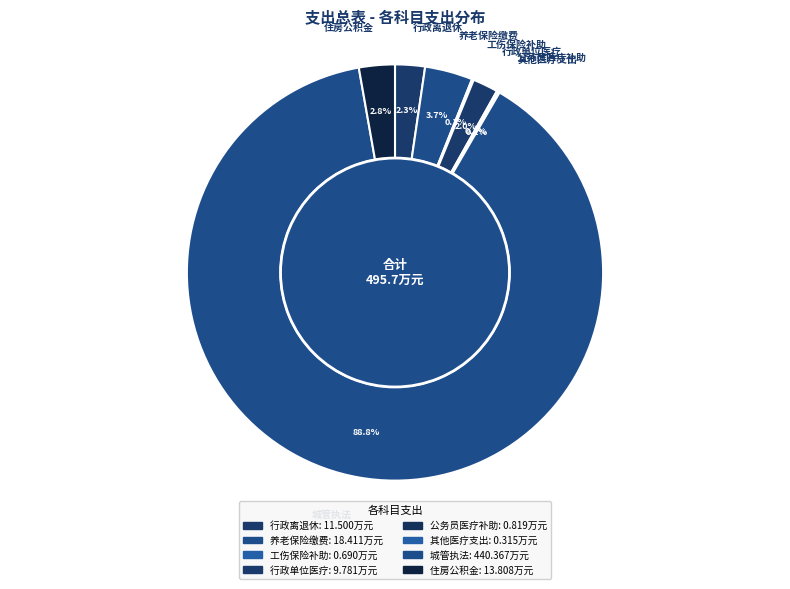

Rank the categories by value from highest to lowest.

城管执法, 机关事业单位基本养老保险缴费支出, 住房公积金, 行政单位离退休, 行政单位医疗, 公务员医疗补助, 财政对工伤保险基金的补助, 其他行政事业单位医疗支出